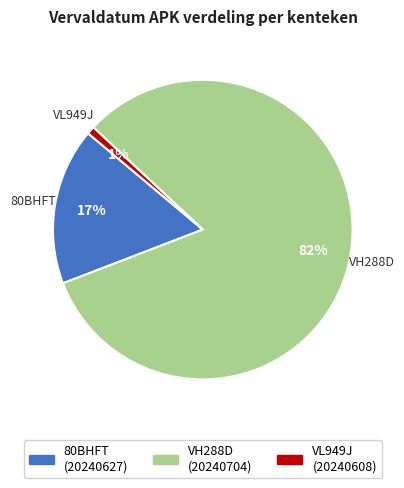

The VH288D slice represents 41% of the pie. True or false?

False